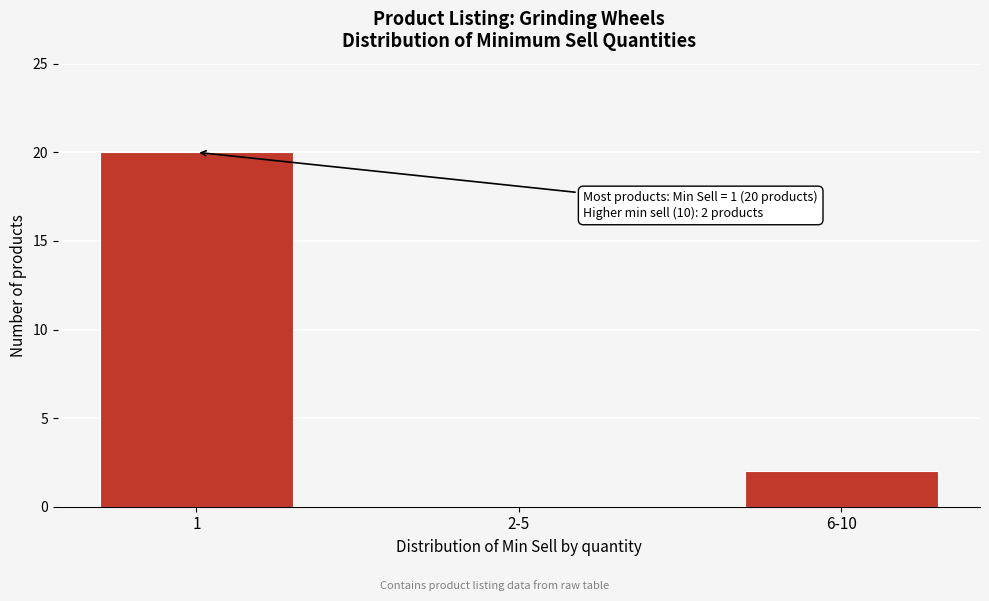

Reading right to left, extract all data points from this chart.

6-10=2	2-5=0	1=20